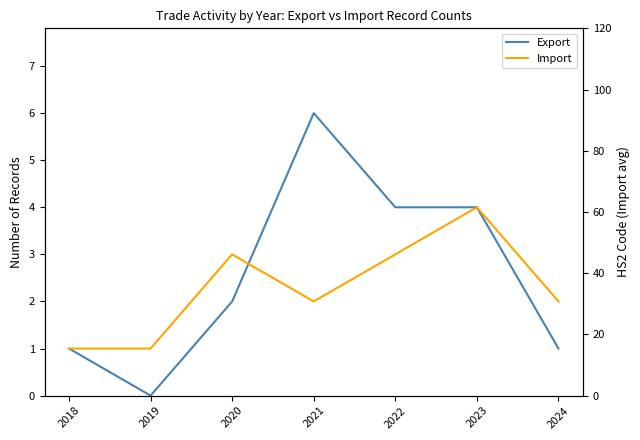

What is the difference between the maximum and minimum values in the Import series?

3